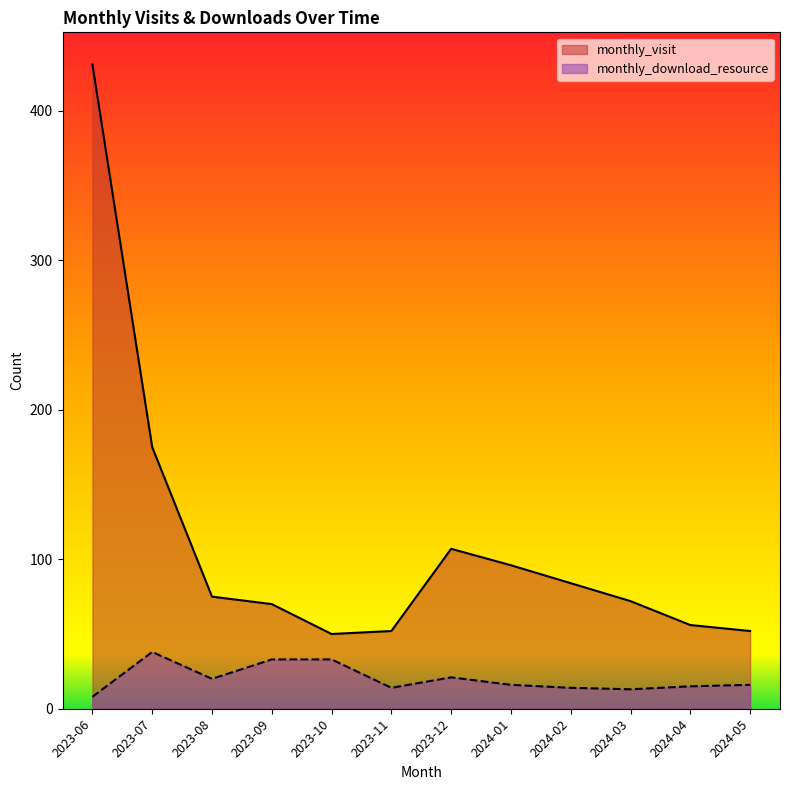

At which label does monthly_visit first exceed 75?

2023-06